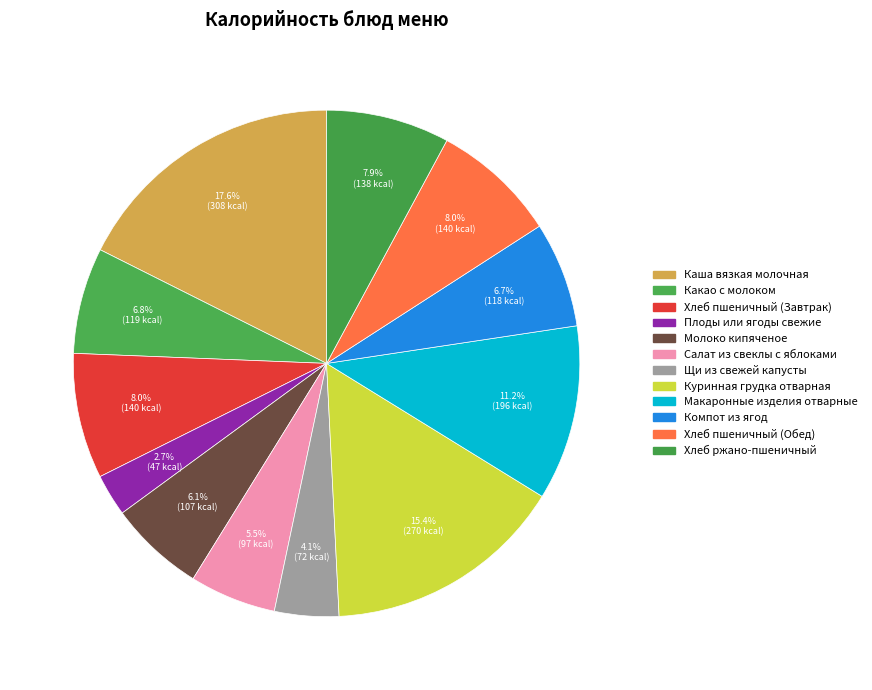

To the nearest percent, what percentage of the pie is Салат из свеклы с яблоками?

6%